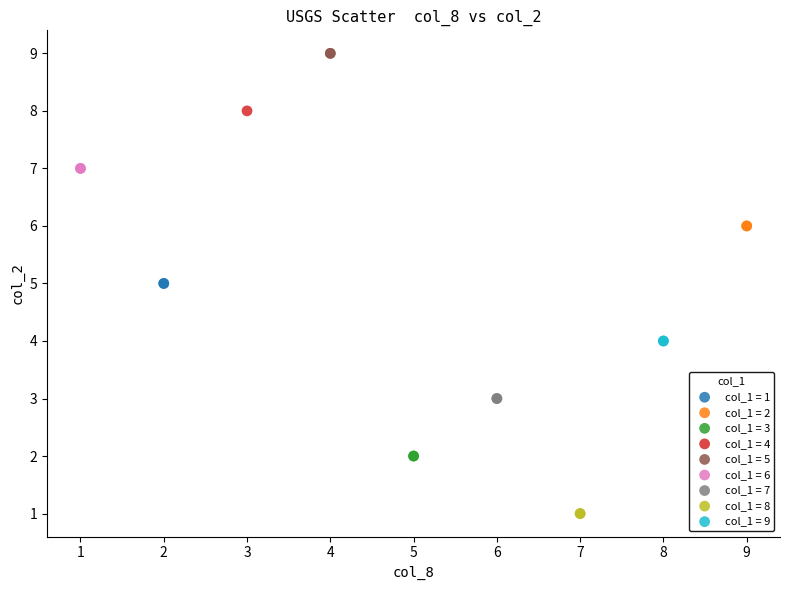

What are all the series names shown in the legend?

col_1 = 1, col_1 = 2, col_1 = 3, col_1 = 4, col_1 = 5, col_1 = 6, col_1 = 7, col_1 = 8, col_1 = 9